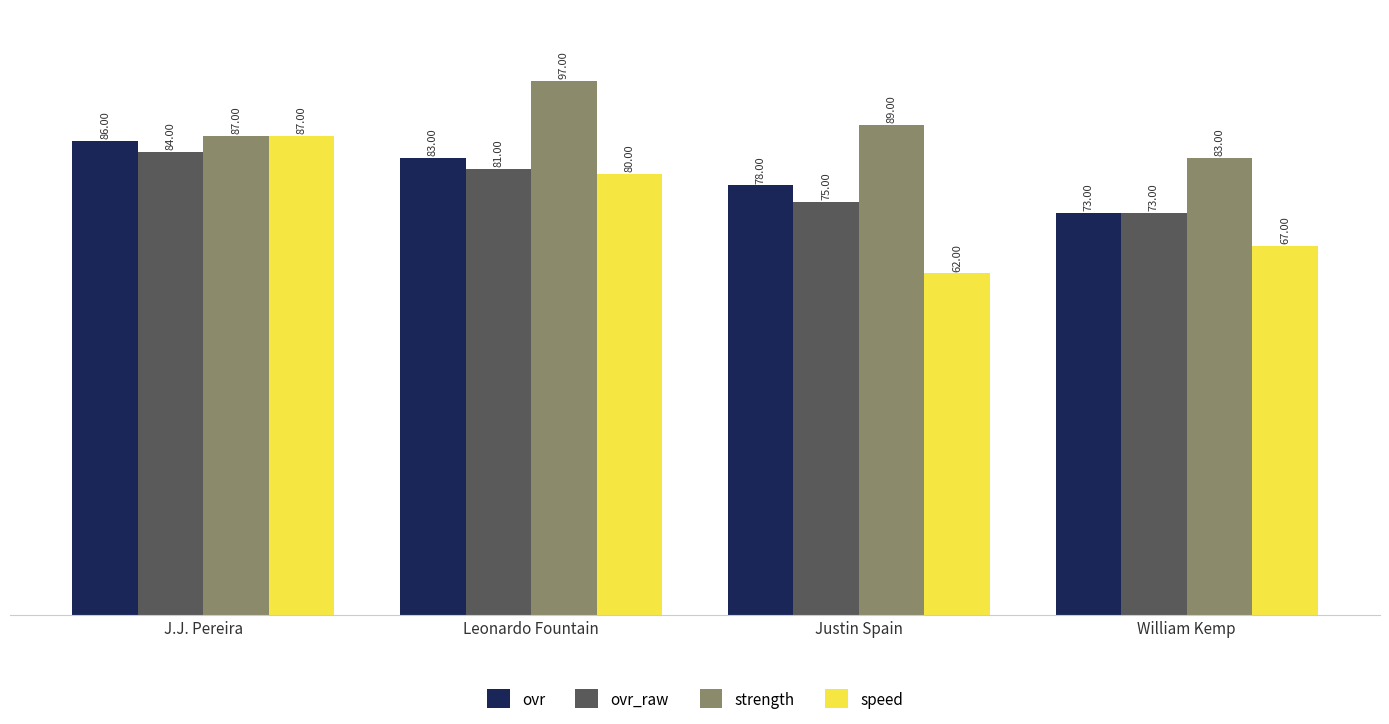

Is the value of strength at William Kemp greater than the value of speed at Leonardo Fountain?

Yes